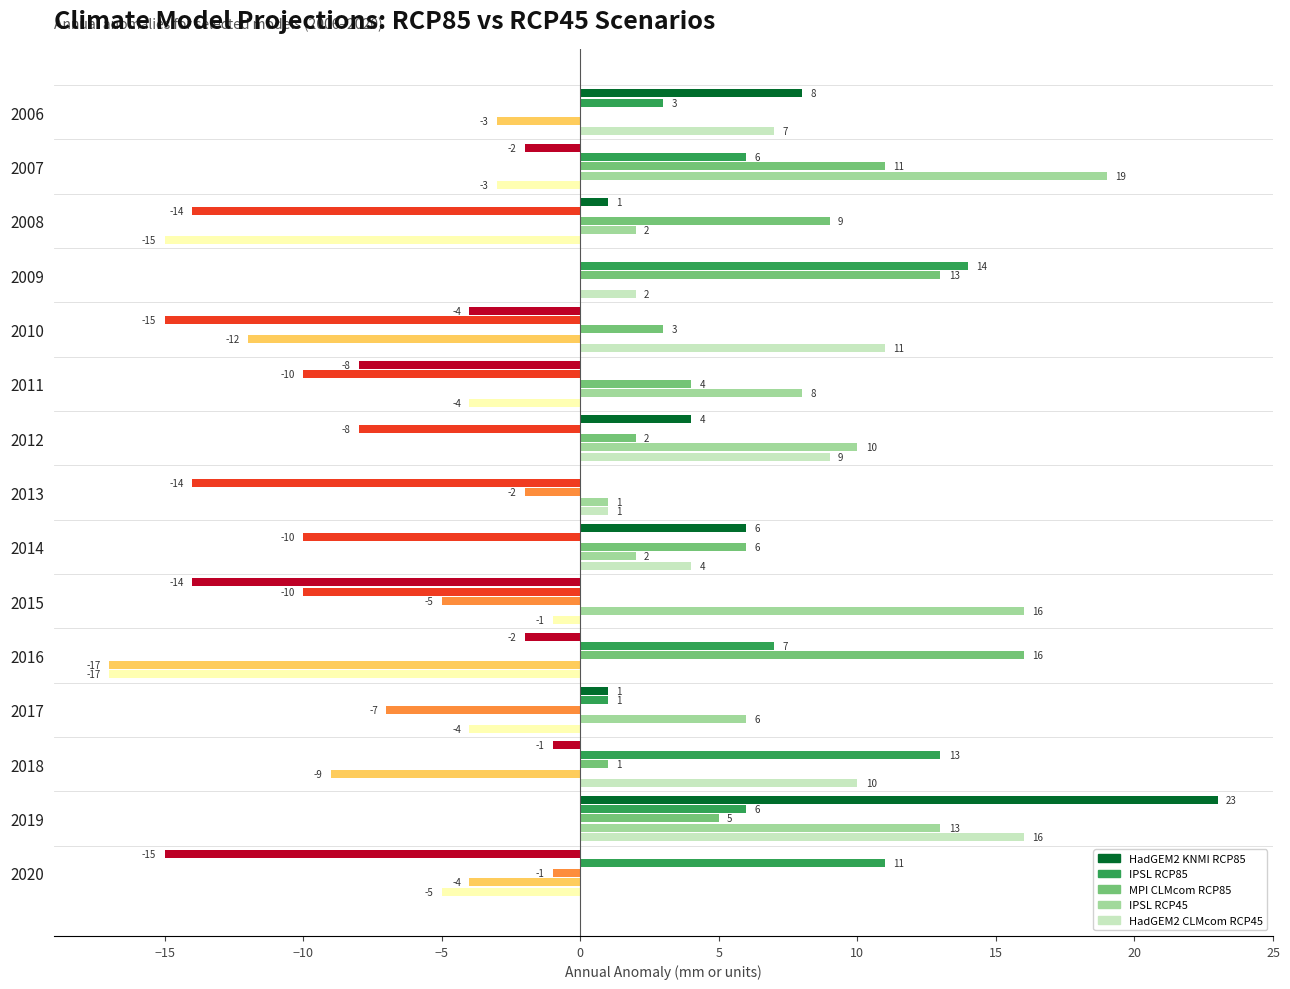

What is the total value across all series at 2016?

-13